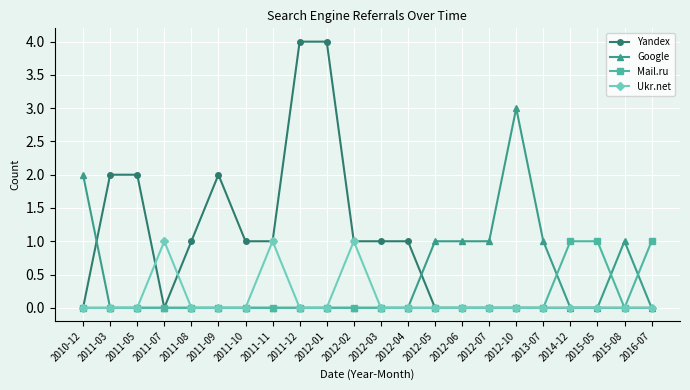

What is the spread (max minus min) of values at 2011-11?

1